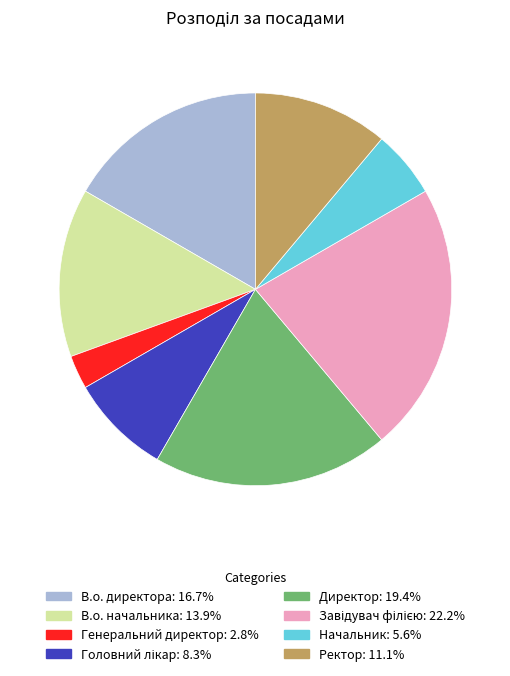

Does Начальник account for over 50% of the chart?

No